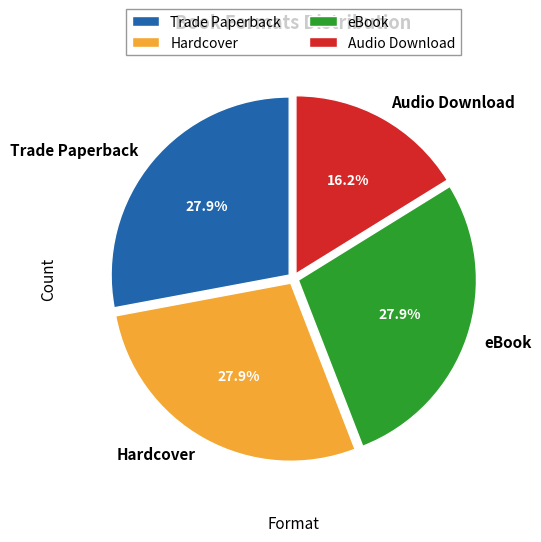

The Trade Paperback slice represents 28% of the pie. True or false?

True